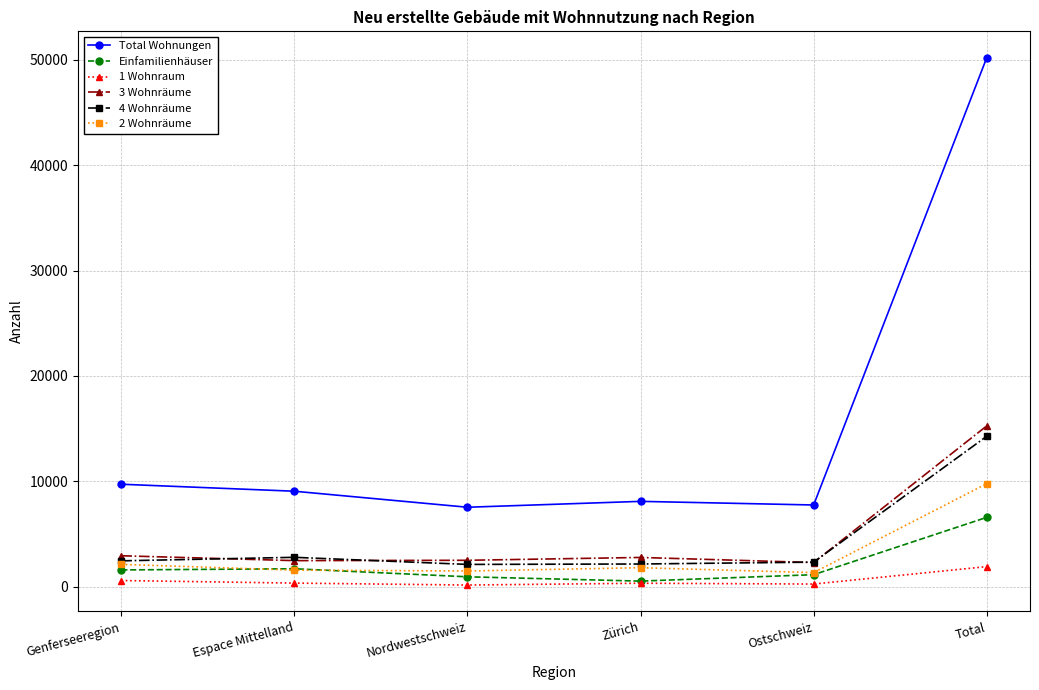

What is the lowest value of the 3 Wohnräume series?

2282